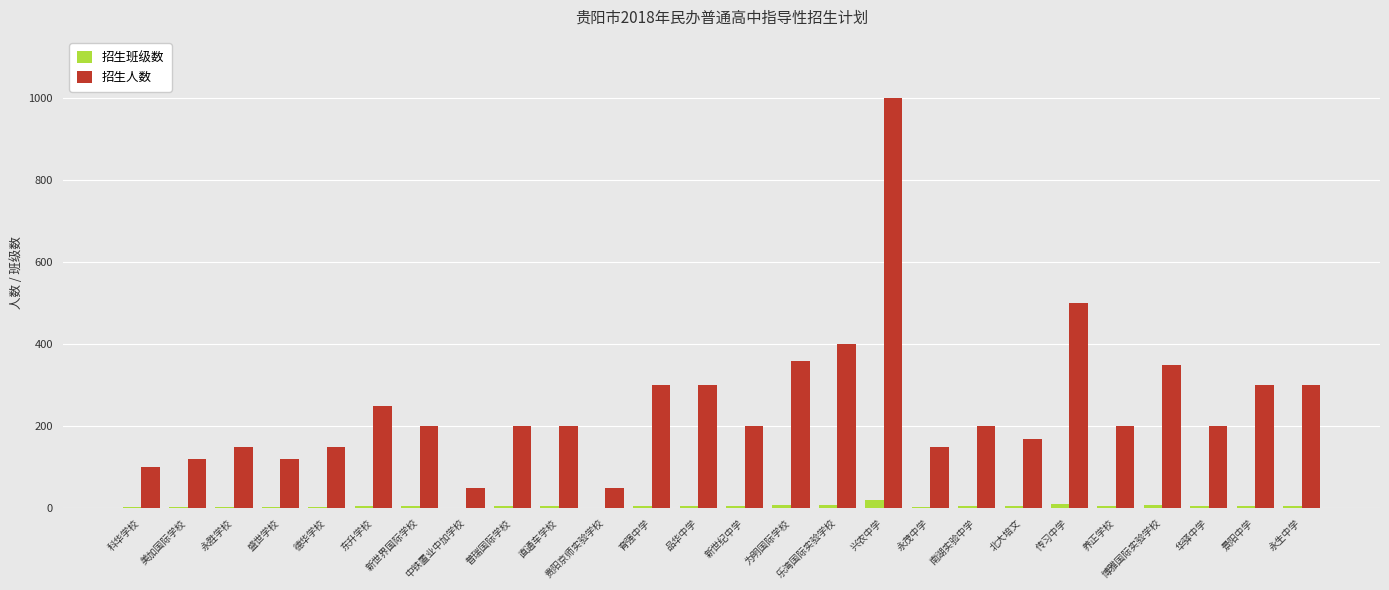

What is the total value across all series at 美加国际学校?

123